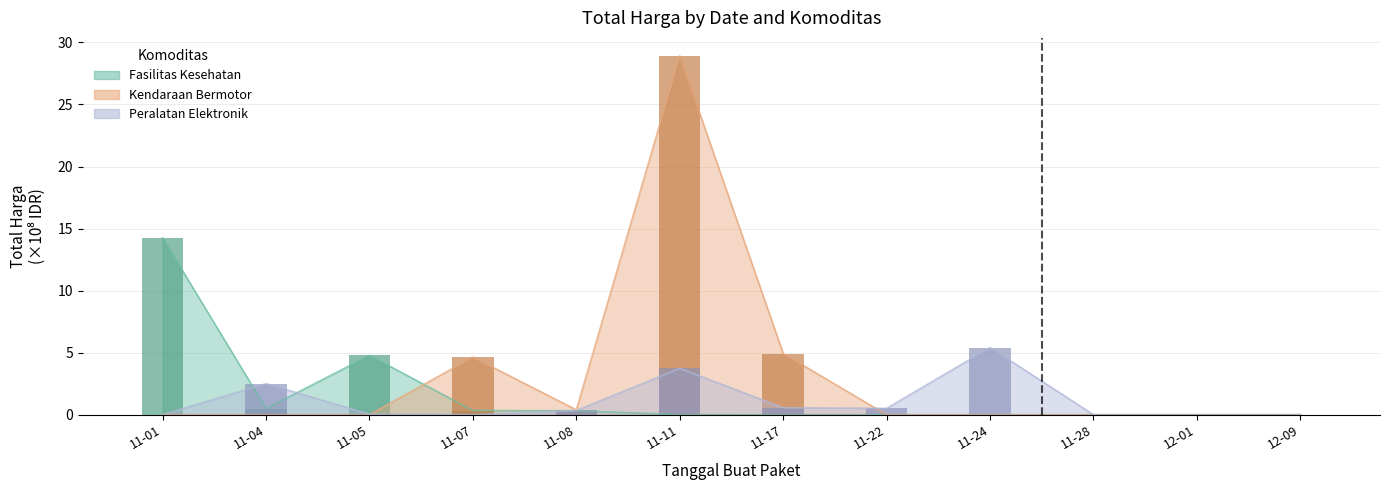

Reading right to left, what are all the values shown in this chart?

Fasilitas Kesehatan: 0.0	0.0	0.0	0.0	0.0	0.0	0.0	0.3	0.3	4.8	0.5	14.3
Kendaraan Bermotor: 0.0	0.0	0.0	0.0	0.0	4.9	28.9	0.4	4.6	0.0	0.0	0.0
Peralatan Elektronik: 0.0	0.0	0.0	5.4	0.5	0.6	3.7	0.3	0.0	0.0	2.5	0.0